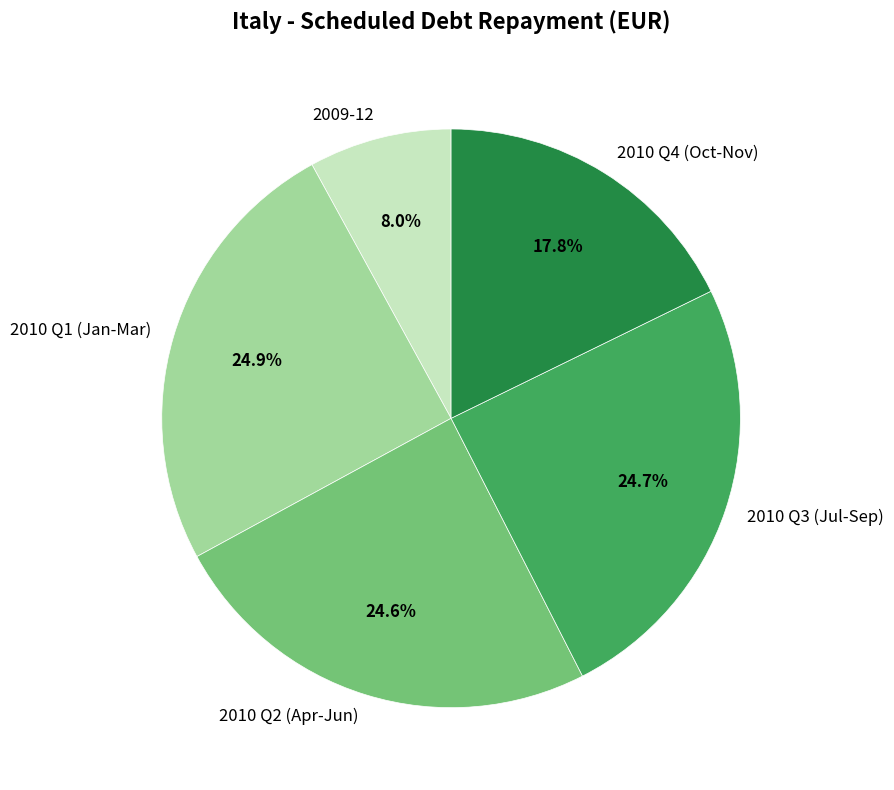

What percentage is NOT represented by 2010 Q3 (Jul-Sep)?

75.3%